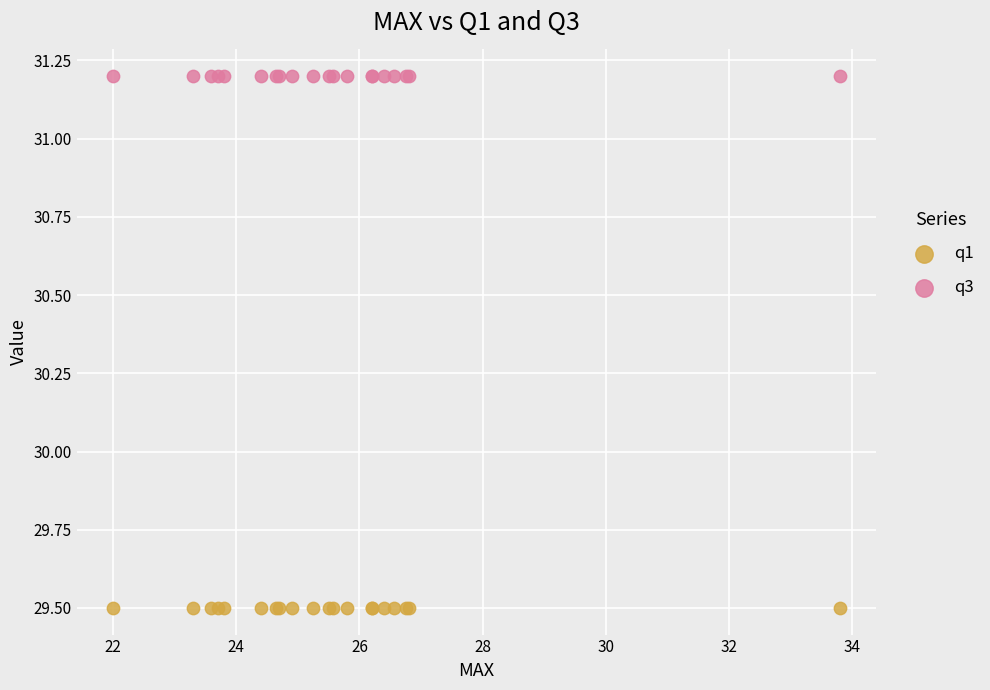

Which series contains the lowest Y value?

q1